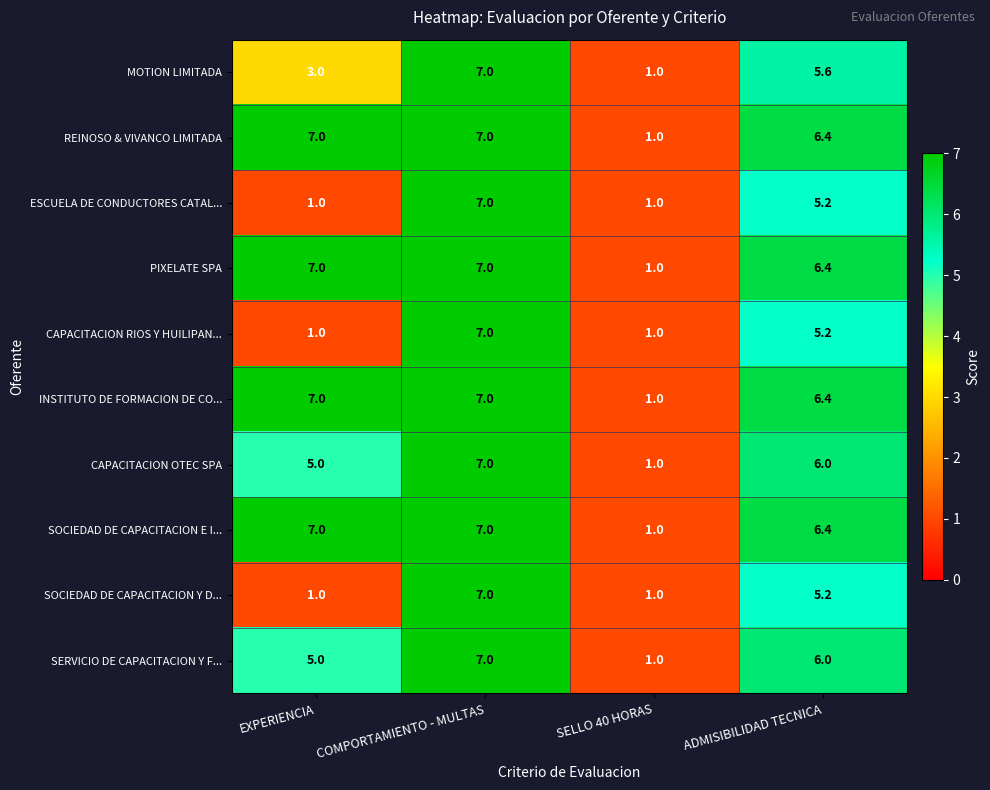

What is the difference between the maximum and minimum values in the INSTITUTO DE FORMACION DE CO... series?

6.0